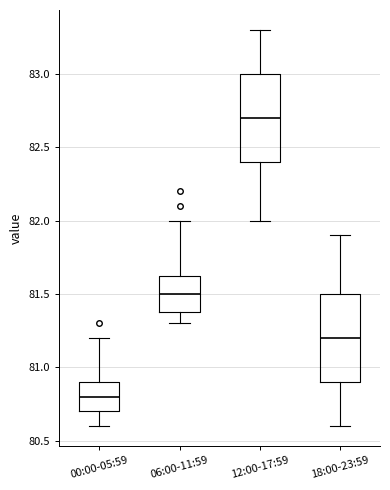

Which box has the highest median line?

12:00-17:59